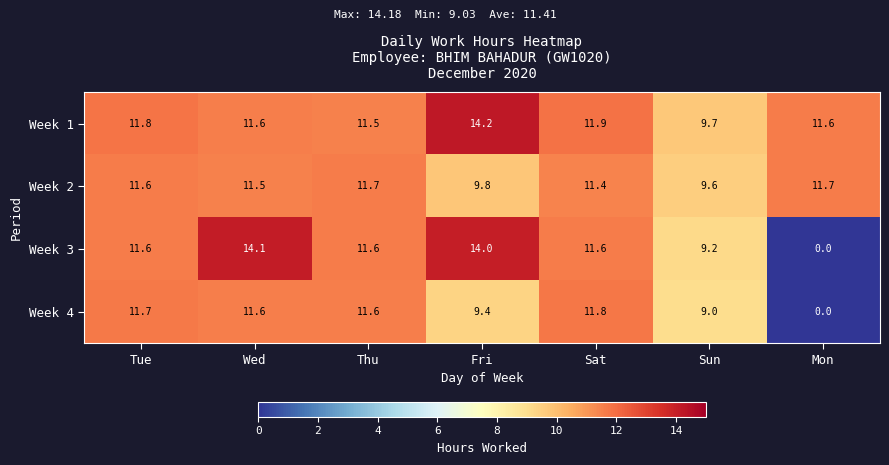

At how many categories does at least one series exceed 2?

7